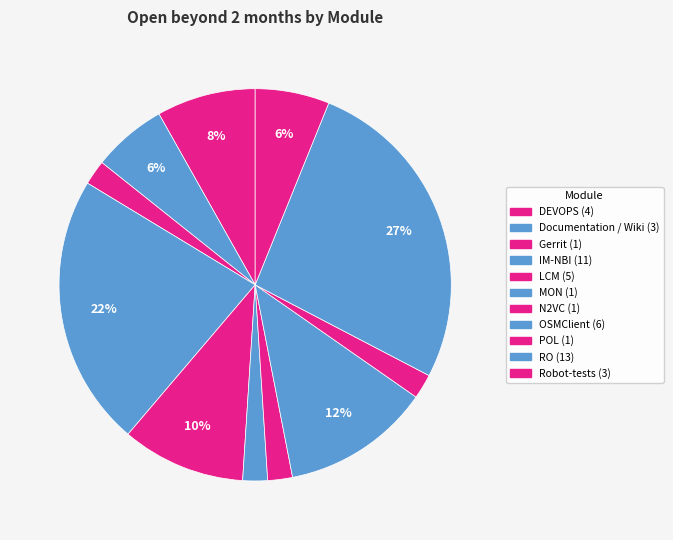

To the nearest percent, what is the difference between the N2VC and DEVOPS slice percentages?

6%